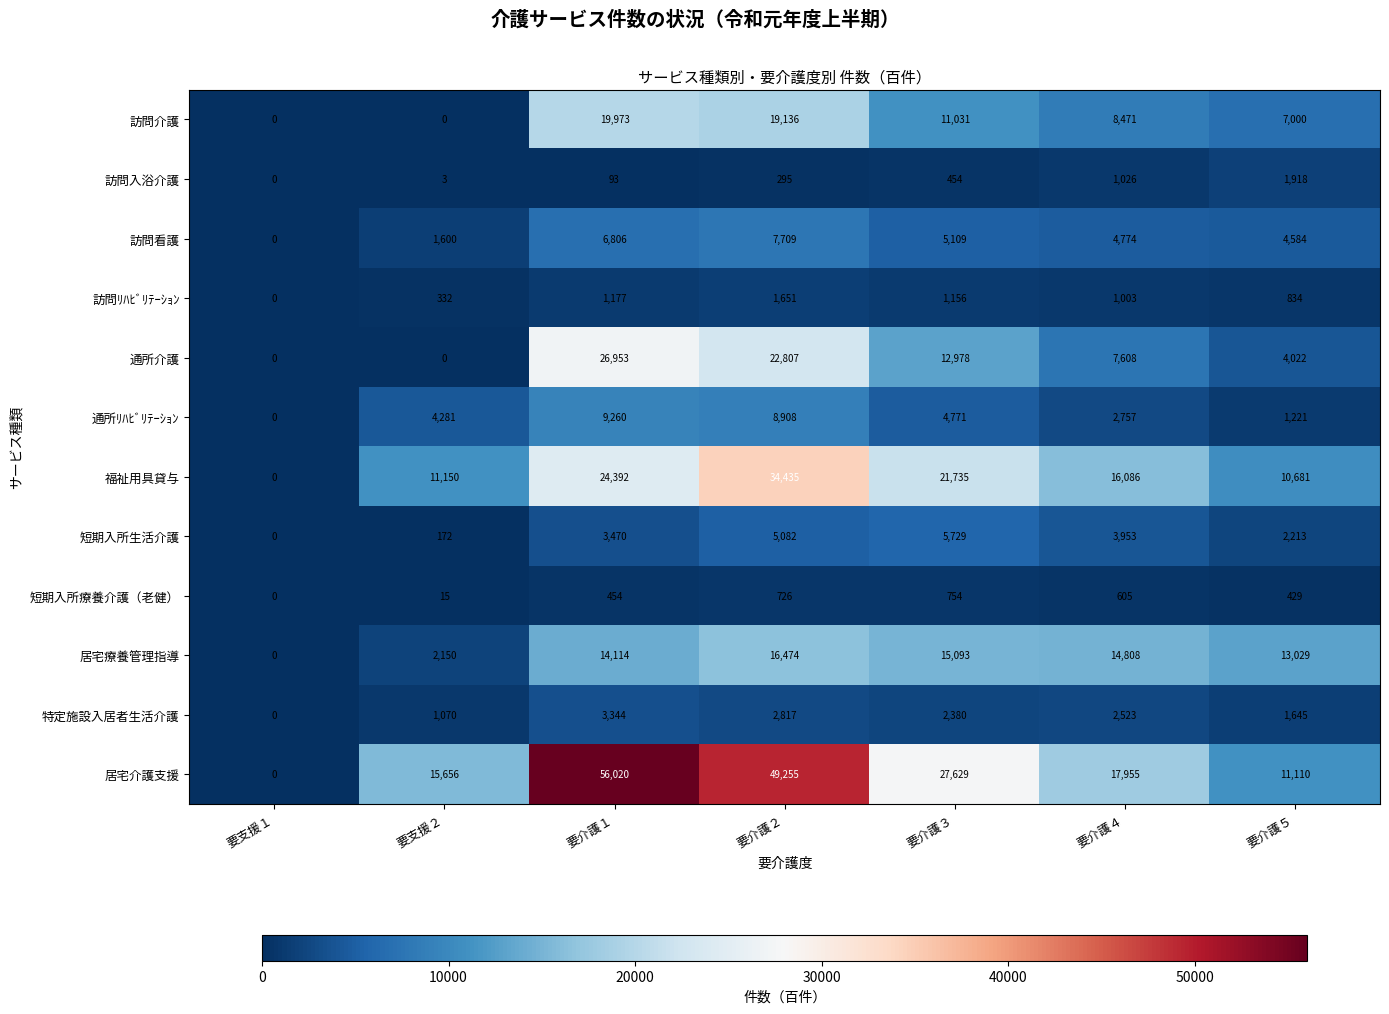

At which category is the sum across all series the highest?

要介護２